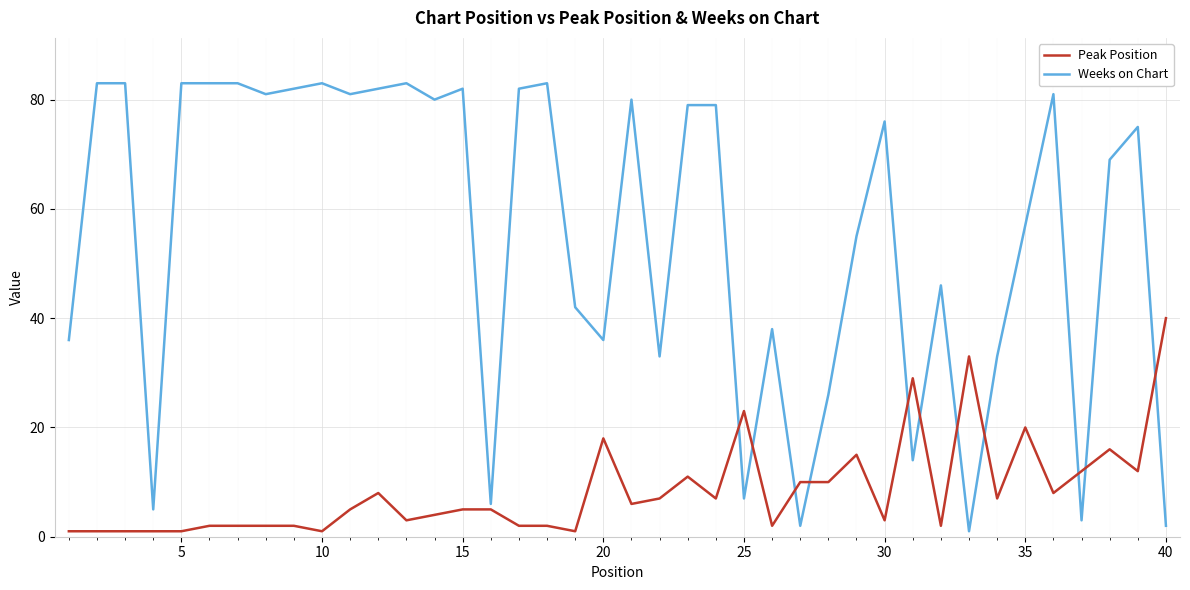

True or false: Peak Position and Weeks on Chart cross at least once.

True